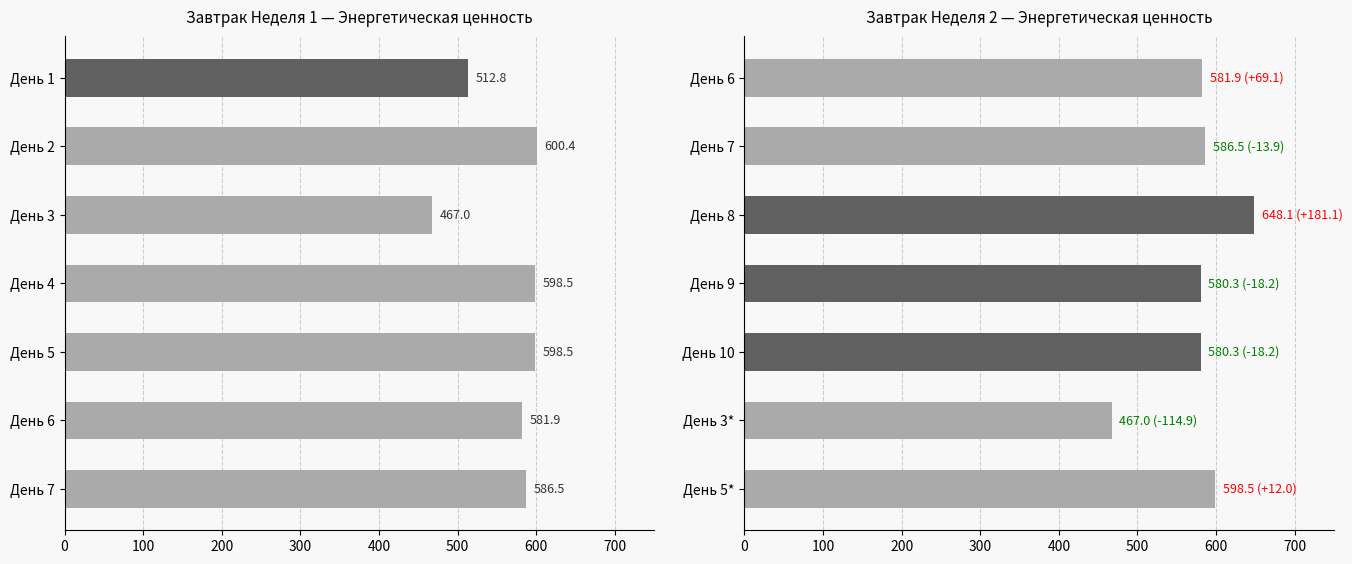

What is the average value?

577.5